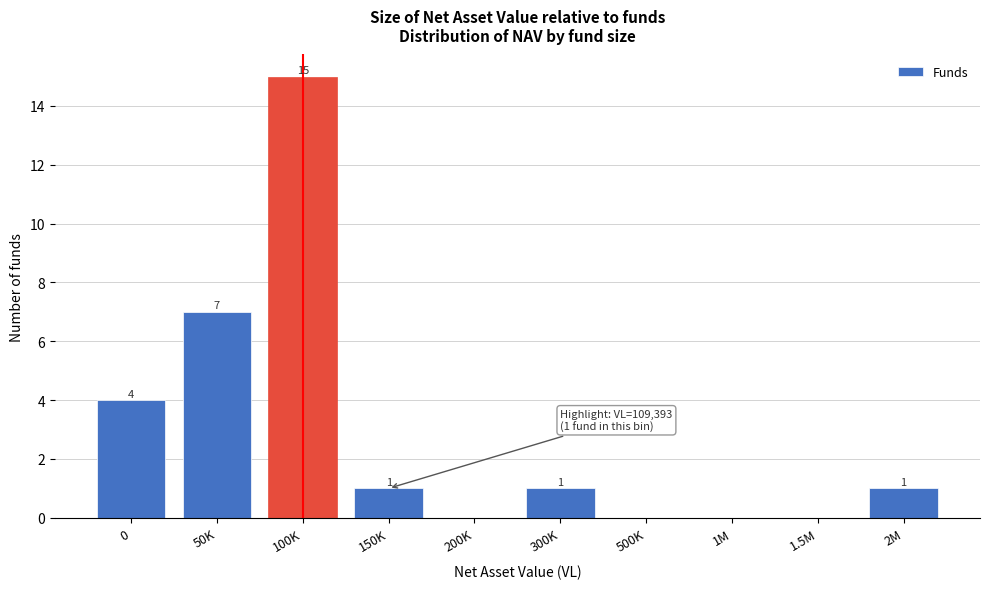

Reading right to left, extract all data points from this chart.

2M=1	1.5M=0	1M=0	500K=0	300K=1	200K=0	150K=1	100K=15	50K=7	0=4